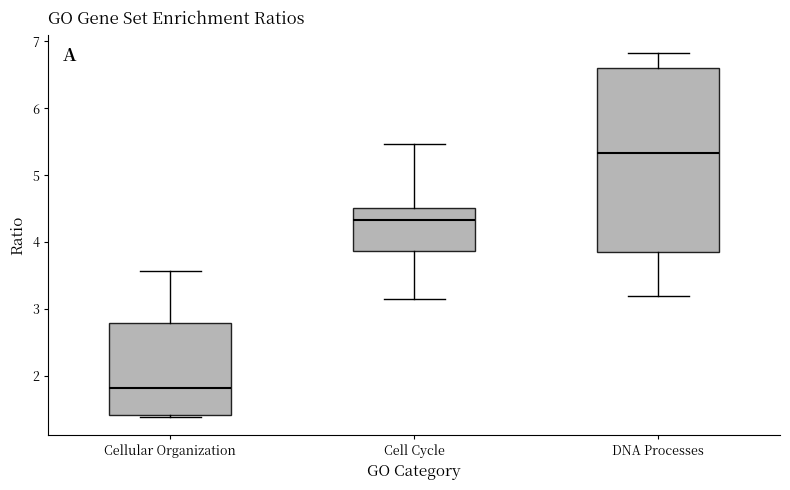

Reading left to right, read every box against the y-axis: the position of its median line, the range the box covers, and the ends of its whiskers. The values are not printed on the chart, so give them approximately, as read against the axis.

Cellular Organization: median 1.8, box 1.4 to 2.8, whiskers 1.4 (just below the box's lower edge) to 3.6
Cell Cycle: median 4.3, box 3.9 to 4.5, whiskers 3.2 to 5.5
DNA Processes: median 5.3, box 3.9 to 6.6, whiskers 3.2 to 6.8